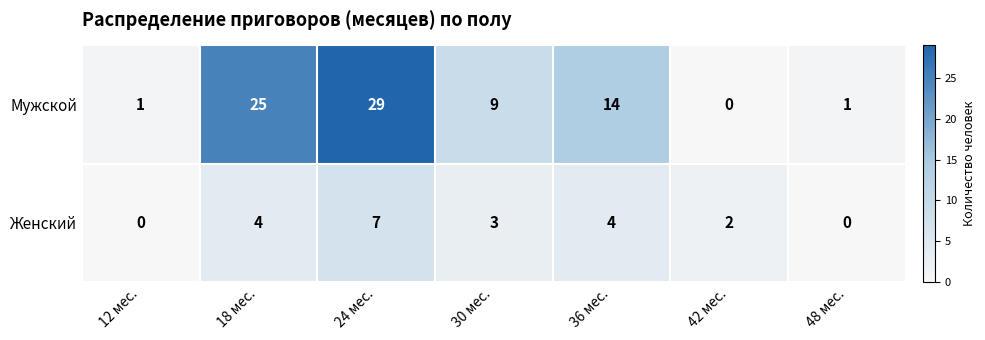

At how many categories does at least one series exceed 28?

1